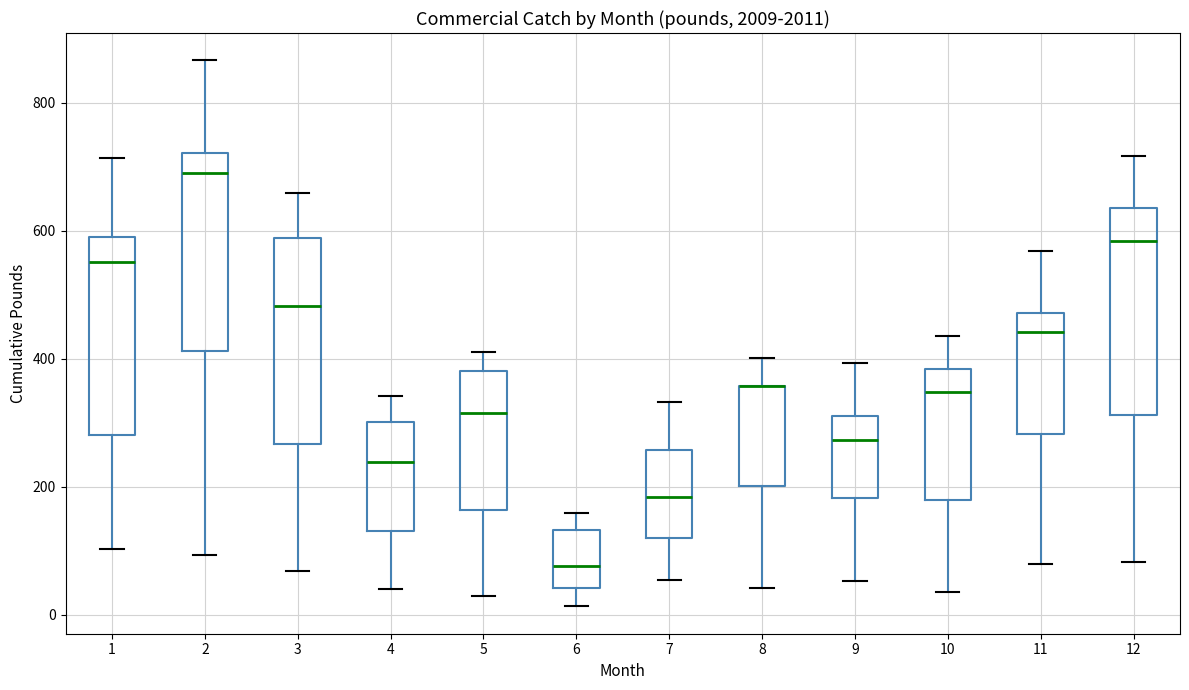

Reading left to right, transcribe this box plot: for each box, give where its median line is, the range the box spans, and where its two whiskers end, as read against the y-axis. The values are not printed on the chart, so give them approximately, as read against the axis.

1: median 560, box 280 to 600, whiskers 100 to 720
2: median 700, box 420 to 720, whiskers 100 to 860
3: median 480, box 260 to 580, whiskers 60 to 660
4: median 240, box 140 to 300, whiskers 40 to 340
5: median 320, box 160 to 380, whiskers 40 to 420
6: median 80, box 40 to 140, whiskers 20 to 160
7: median 180, box 120 to 260, whiskers 60 to 340
8: median 360 (drawn on the box's upper edge), box 200 to 360, whiskers 40 to 400
9: median 280, box 180 to 320, whiskers 60 to 400
10: median 340, box 180 to 380, whiskers 40 to 440
11: median 440, box 280 to 480, whiskers 80 to 560
12: median 580, box 320 to 640, whiskers 80 to 720